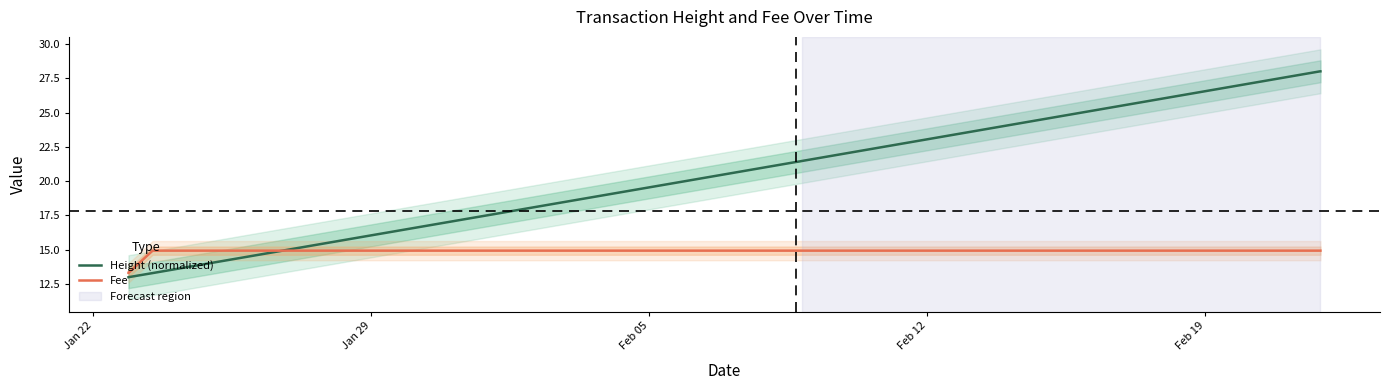

What is the maximum value for Height (normalized)?

28.0